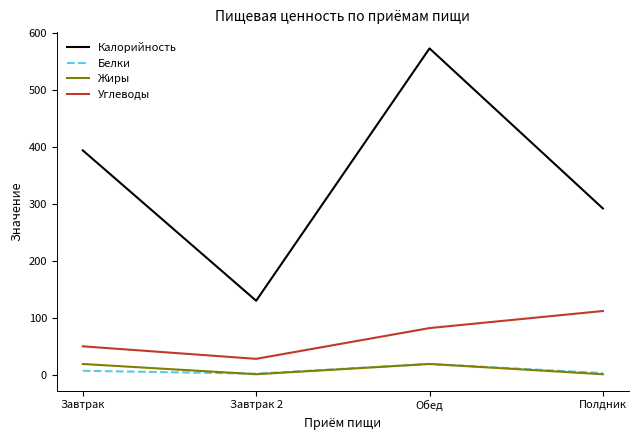

Which series has the widest spread of values?

Калорийность